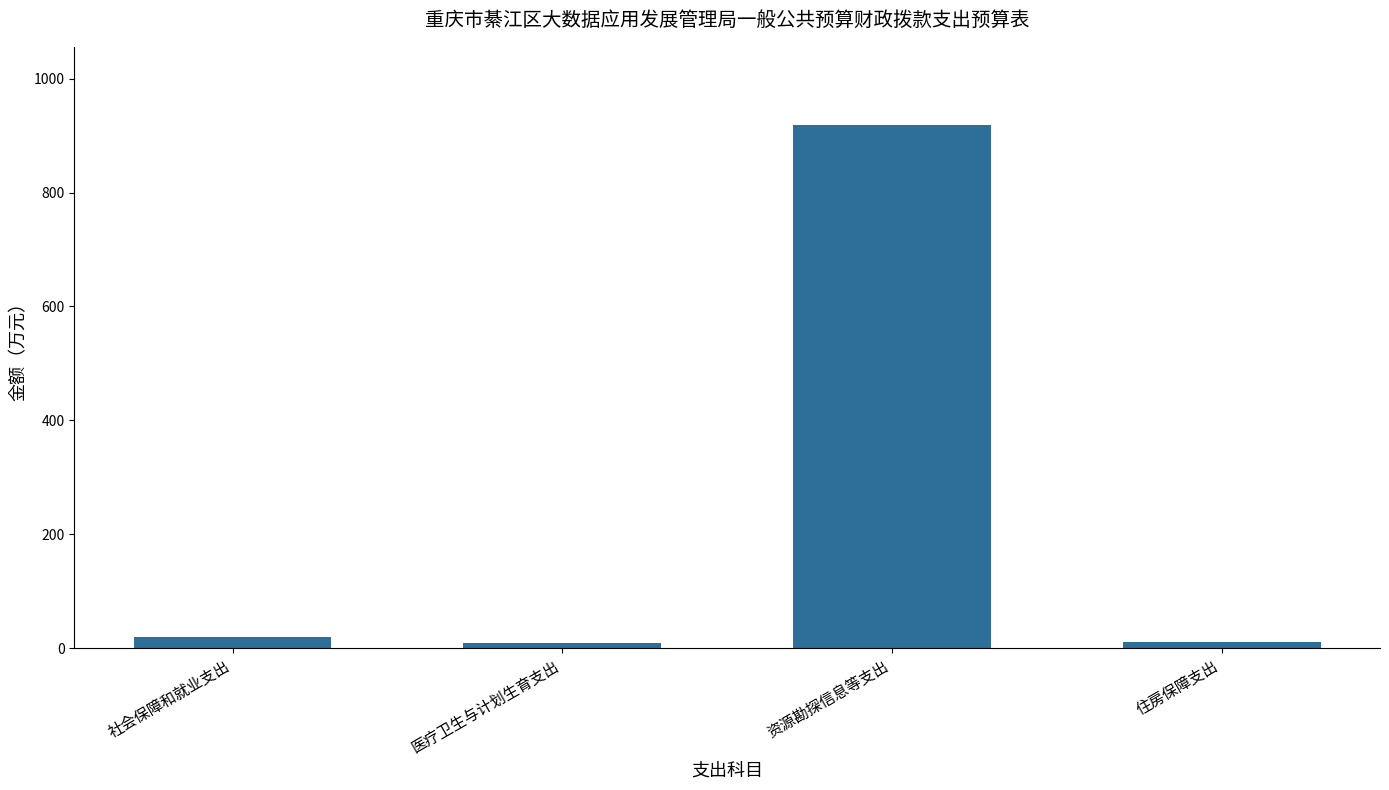

Approximately how many times larger is the value at 医疗卫生与计划生育支出 compared to 住房保障支出?

1.0